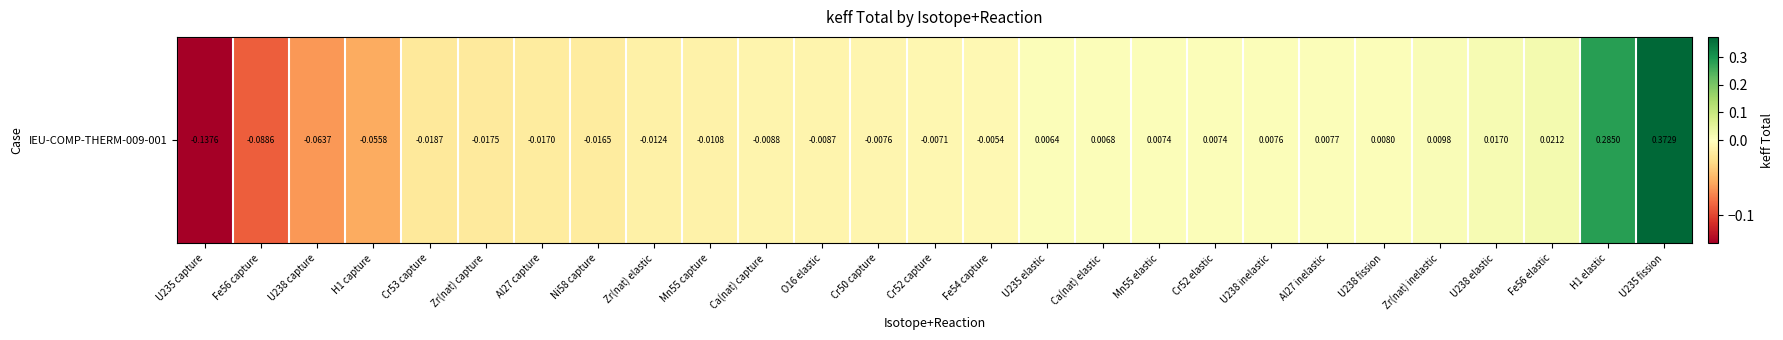

How many data points are above 0?

12